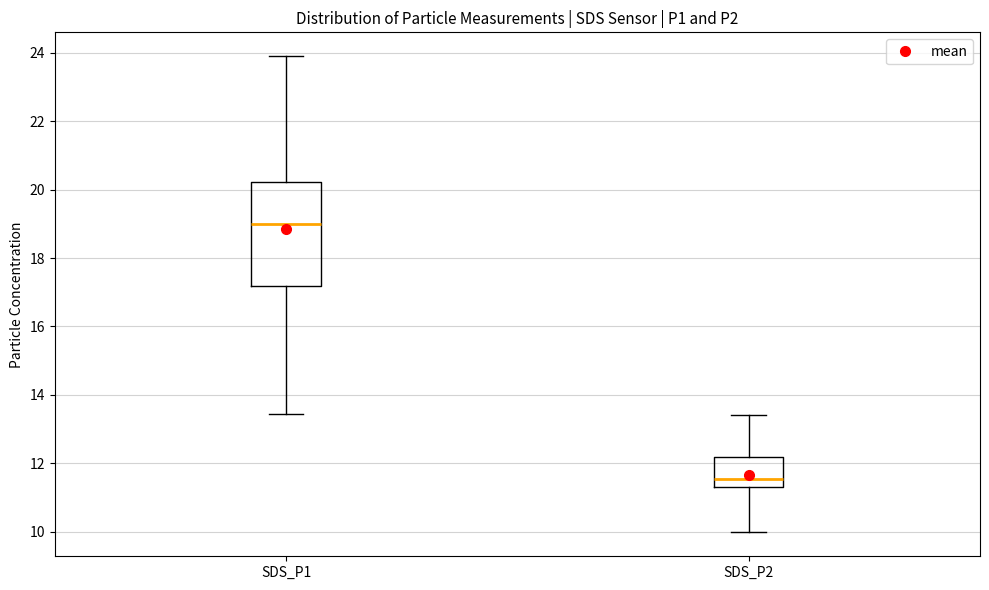

Which box has the lowest median line?

SDS_P2